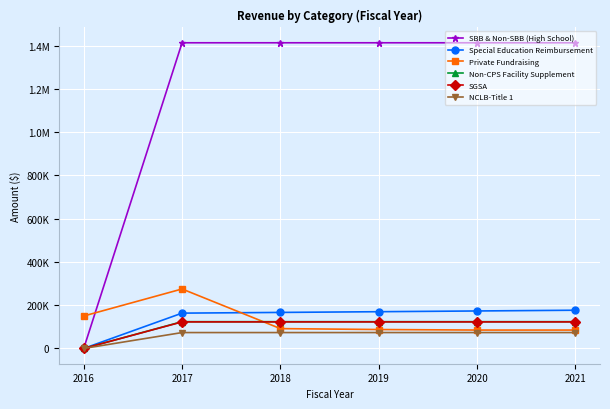

What is the greatest value displayed?

1413481.5